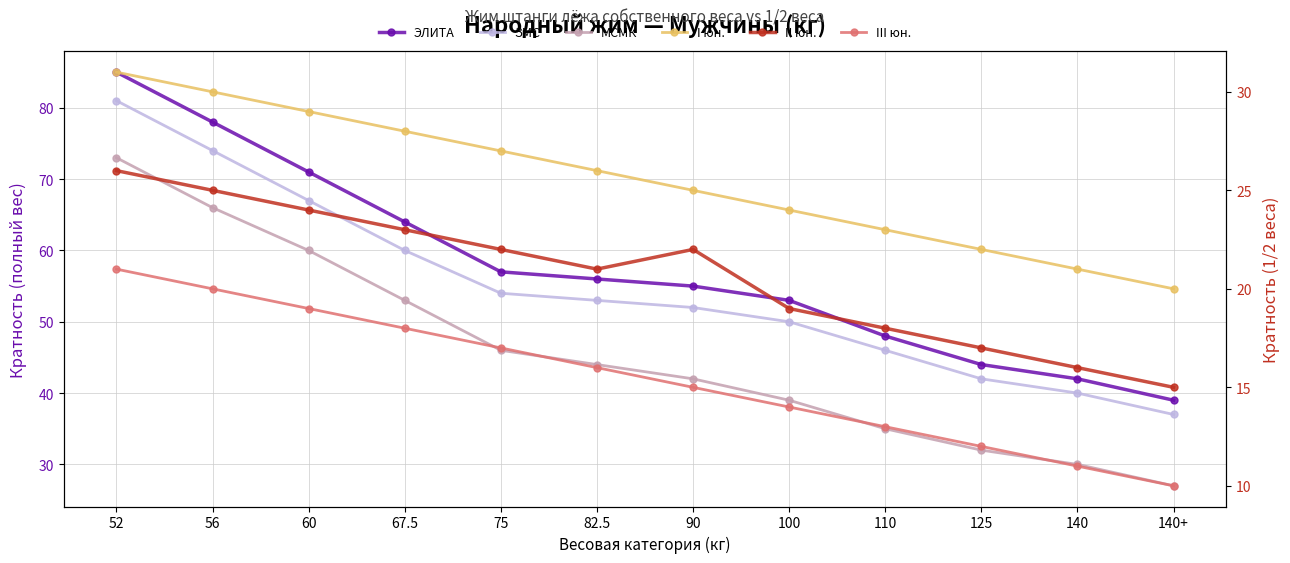

How many lines are shown in the chart?

6